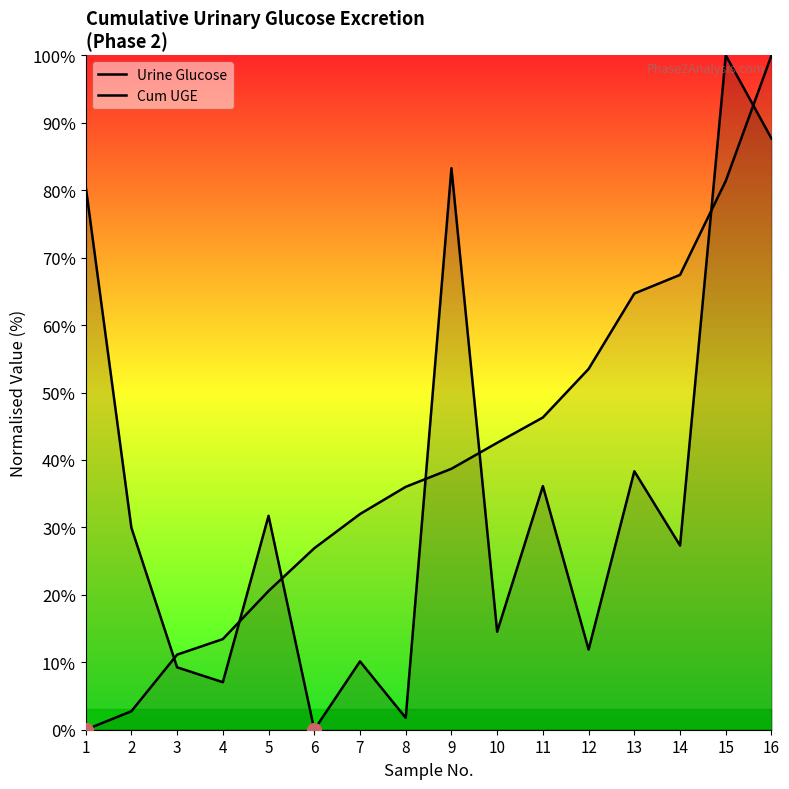

How many values in Cum UGE are above zero?

15